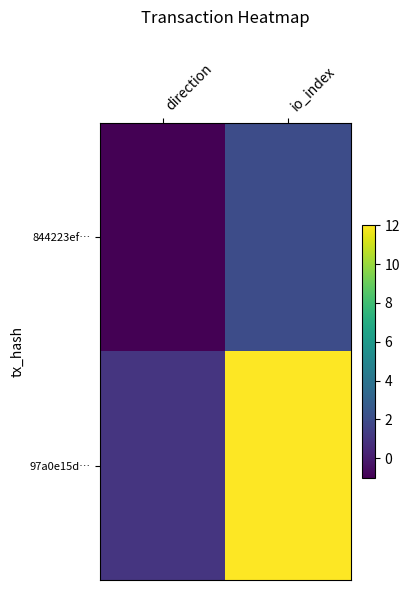

What is the difference between the highest and lowest values at direction?

2